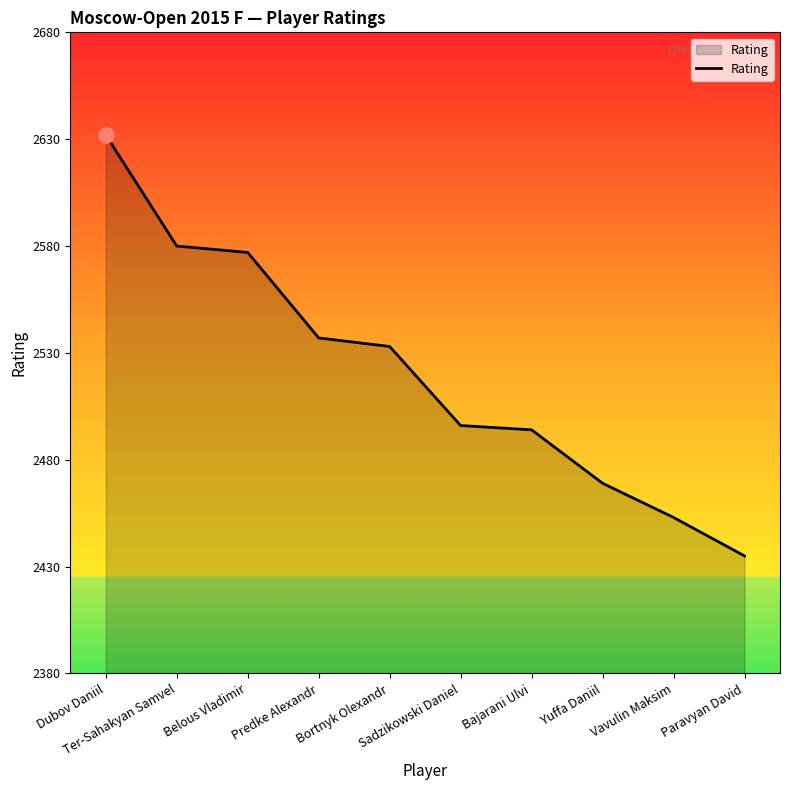

Between Sadzikowski Daniel and Ter-Sahakyan Samvel, which is larger?

Ter-Sahakyan Samvel